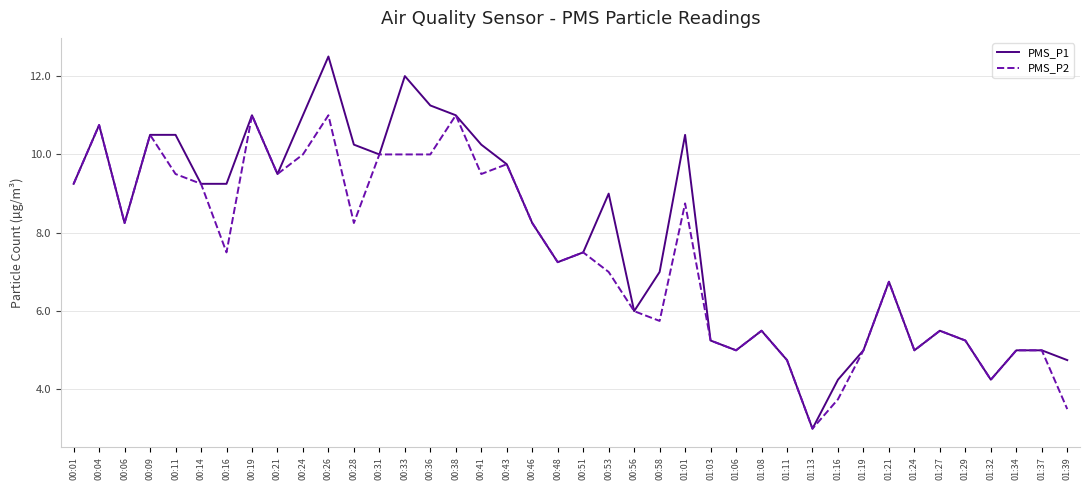

Rank the series at 00:28 from lowest to highest value.

PMS_P2, PMS_P1